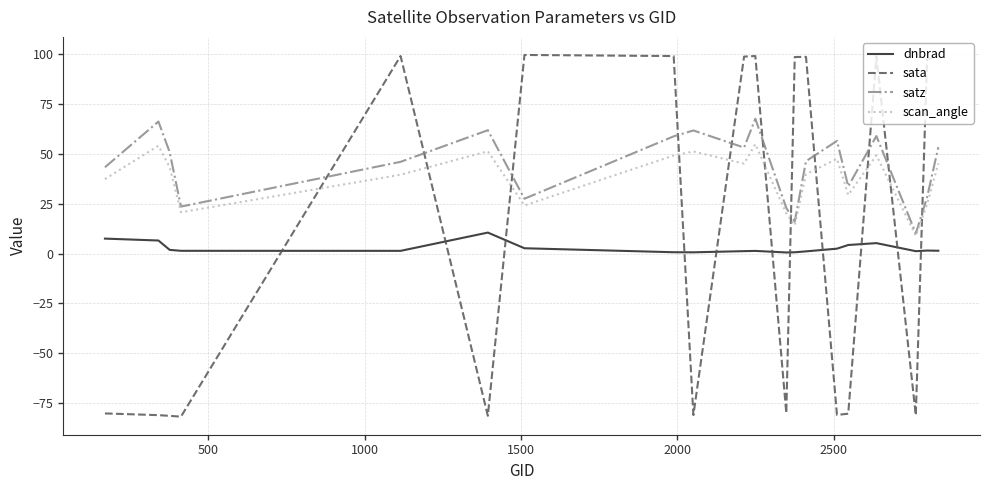

After their last crossing, which series has the higher values: dnbrad or sata?

sata